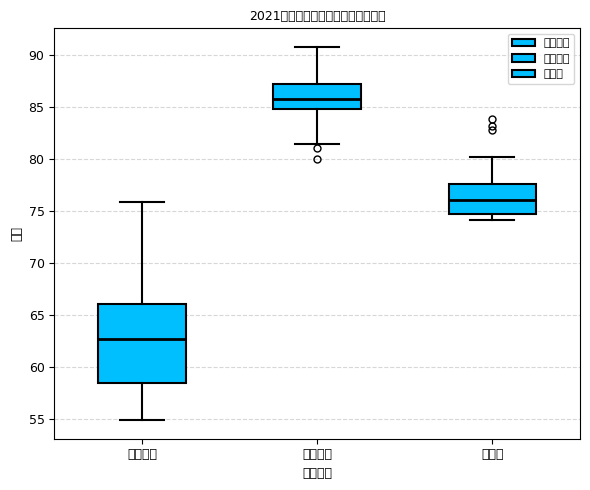

Reading left to right, transcribe this box plot: for each box, give where its median line is, the range the box spans, and where its two whiskers end, as read against the y-axis. The values are not printed on the chart, so give them approximately, as read against the axis.

笔试成绩: median 62.5, box 58.5 to 66.0, whiskers 55.0 to 76.0
面试成绩: median 86.0, box 85.0 to 87.0, whiskers 81.5 to 91.0
总成绩: median 76.0, box 74.5 to 77.5, whiskers 74.0 to 80.0